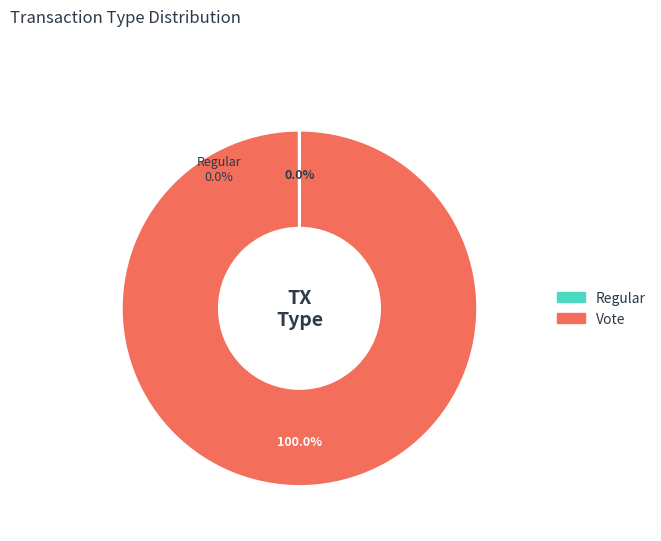

Which category has the smallest portion of the pie?

Regular